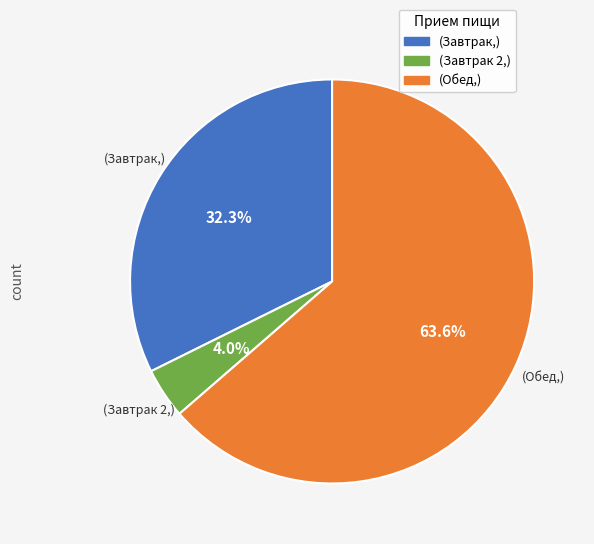

Which category has the smallest portion of the pie?

(Завтрак 2,)